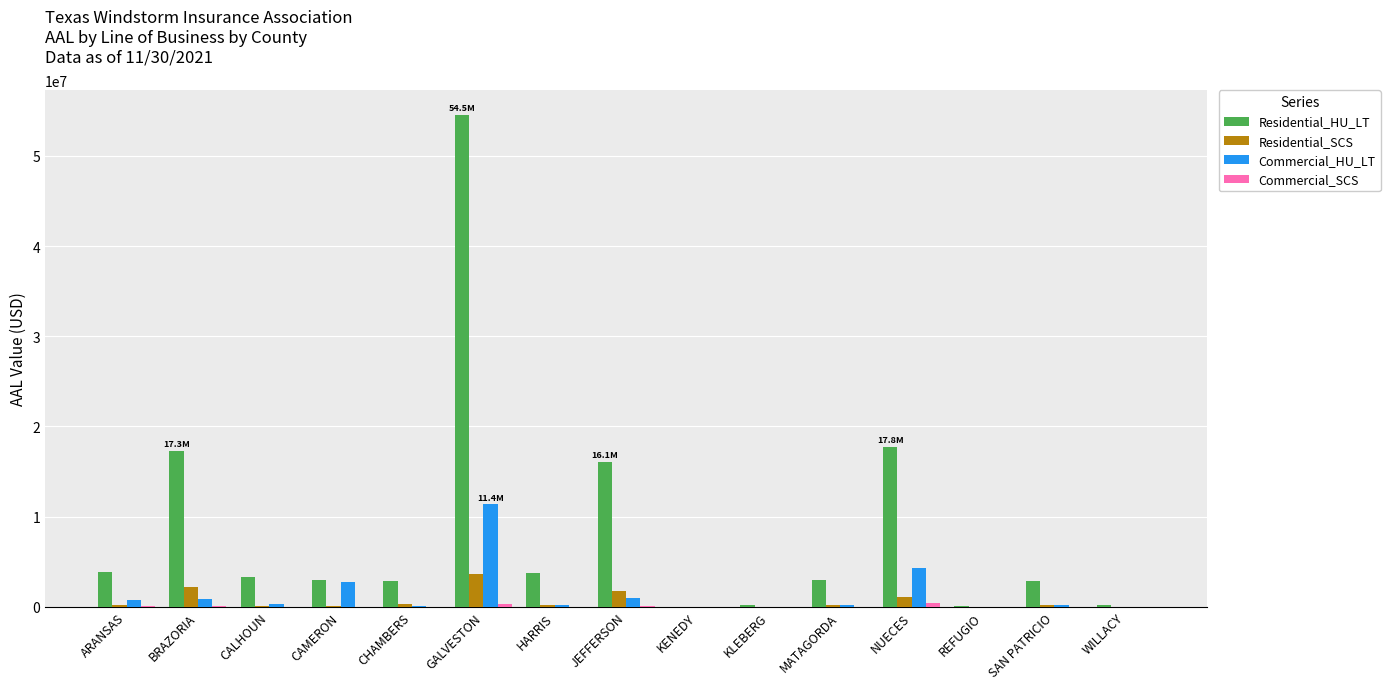

True or false: Commercial_HU_LT has a value of 6687975.1 at NUECES.

False